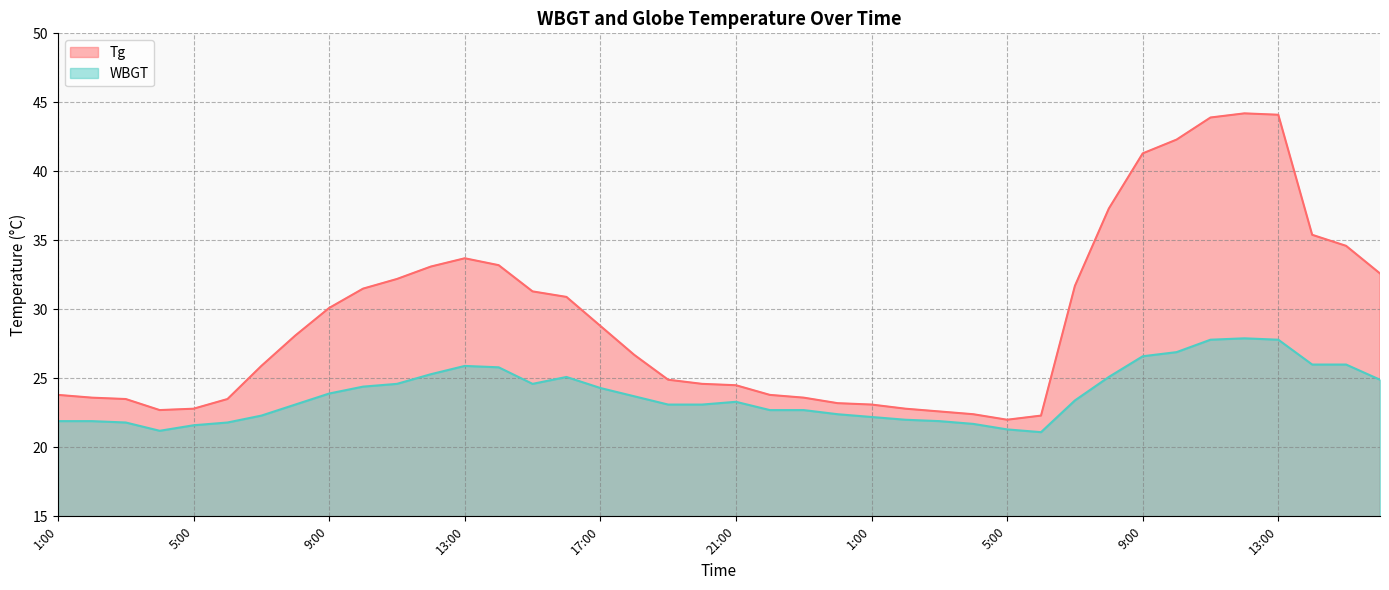

How many interior local peaks does the WBGT series have?

4